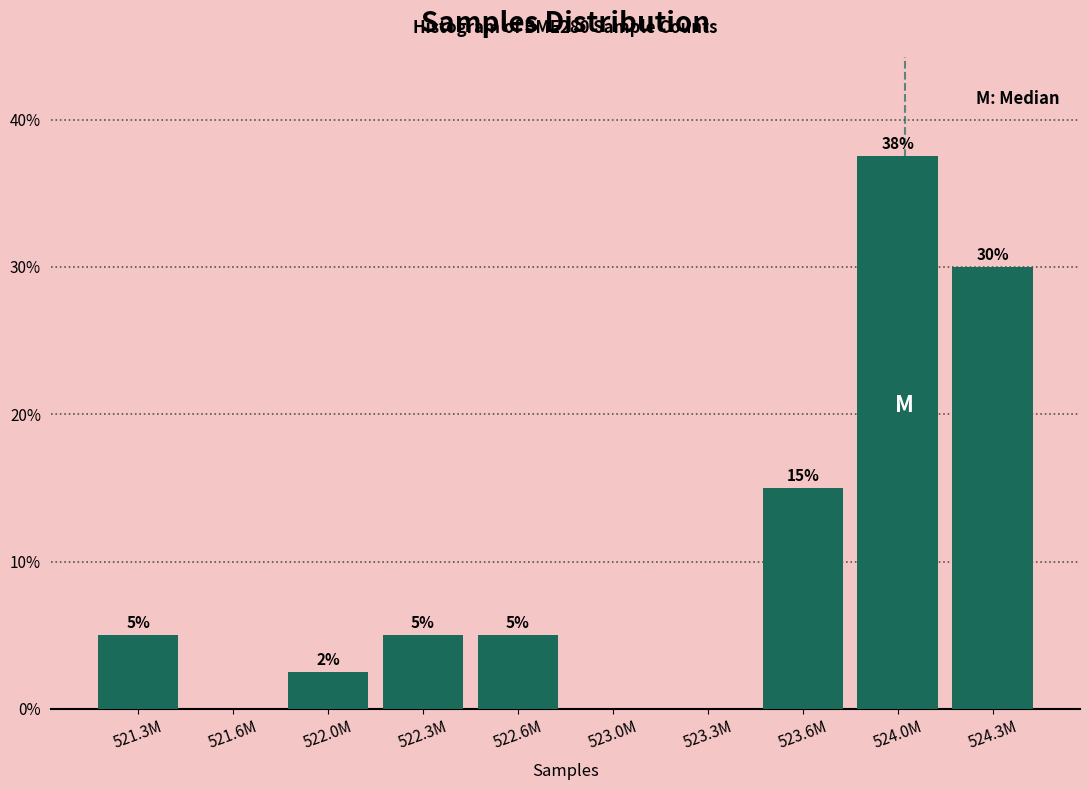

What is the change in value from 522.6M to 523.0M?

-5.0